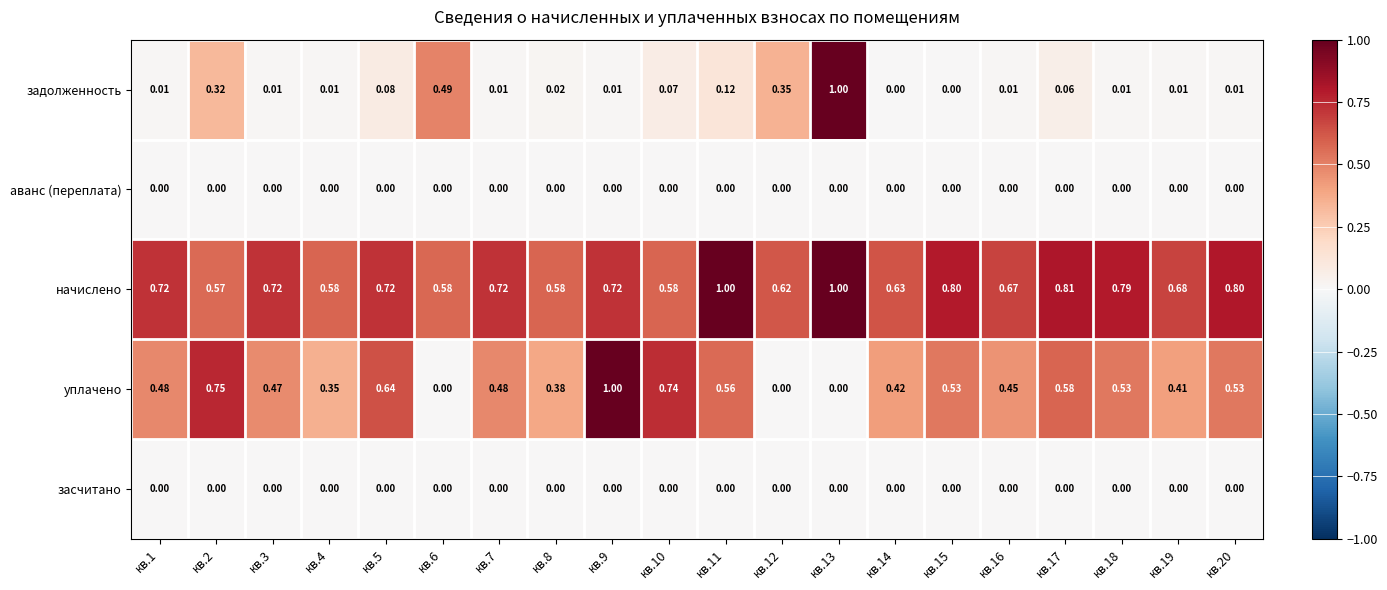

Which series has the largest total across all categories?

начислено